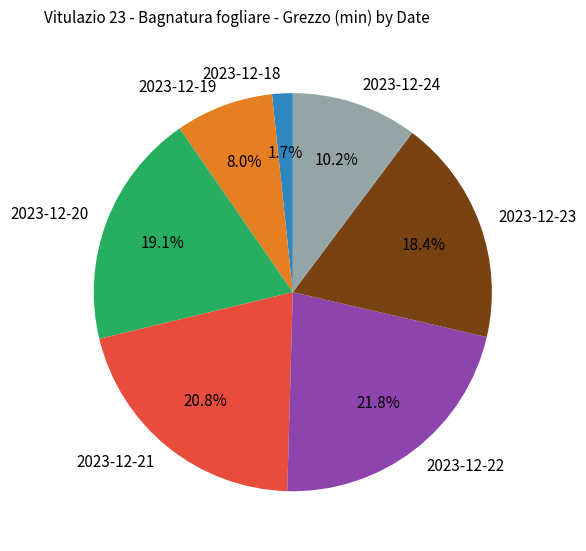

Approximately how many times larger is the value at 2023-12-20 compared to 2023-12-19?

2.4